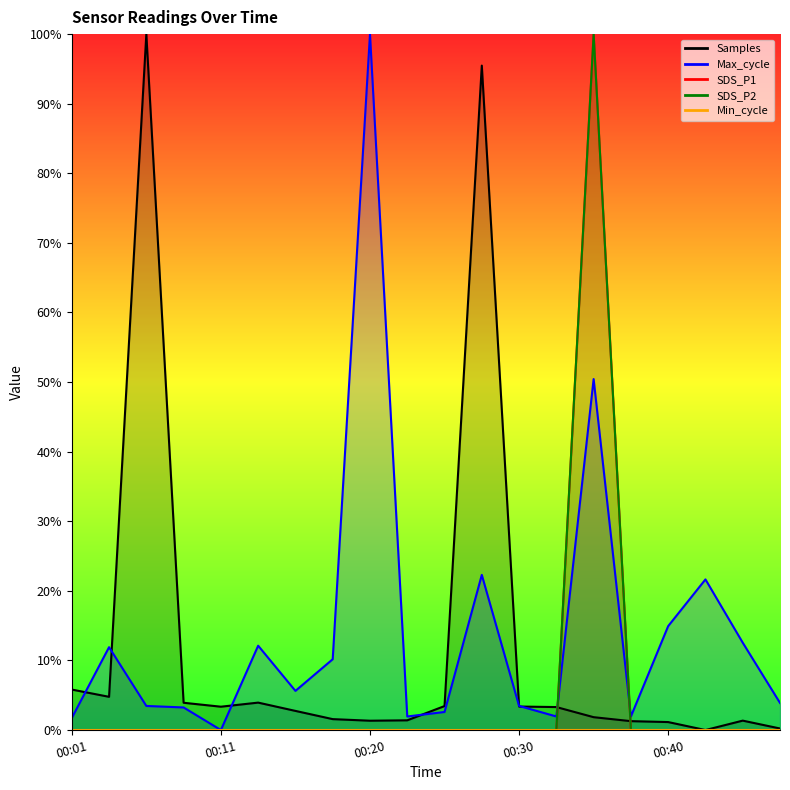

What value does the Max_cycle series have at 00:35?

50.4